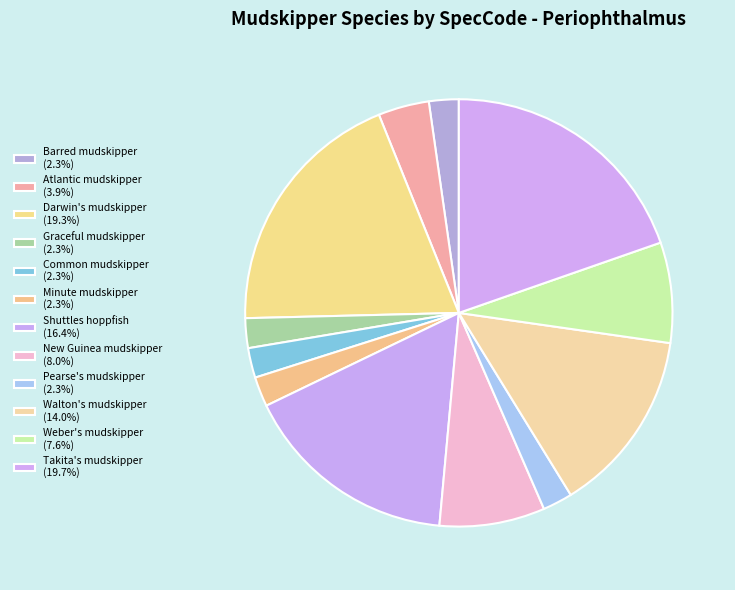

Count the number of slices in the pie.

12